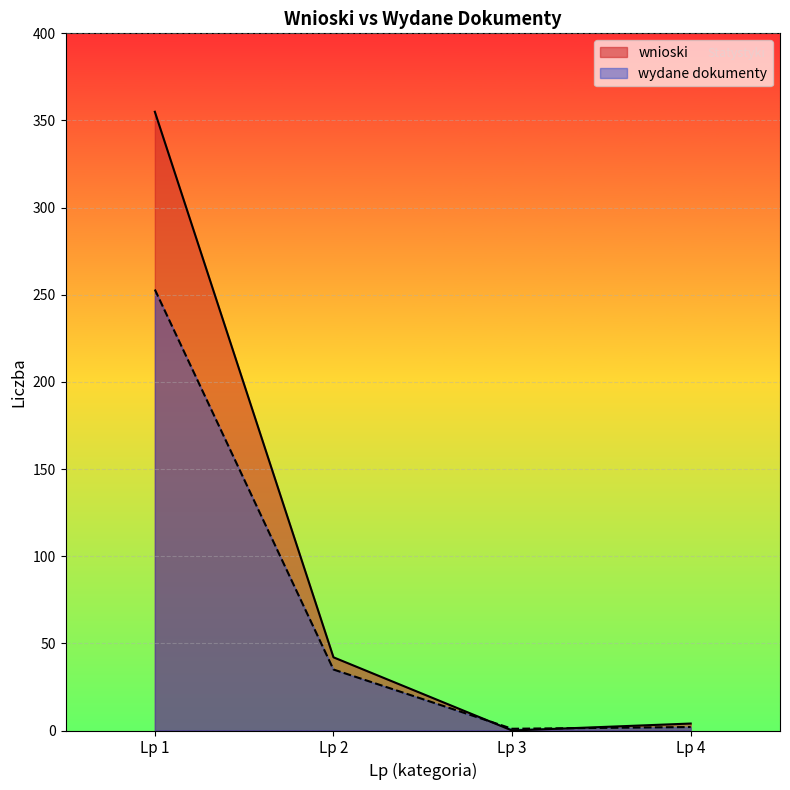

How many values in the wnioski series are below 42?

2